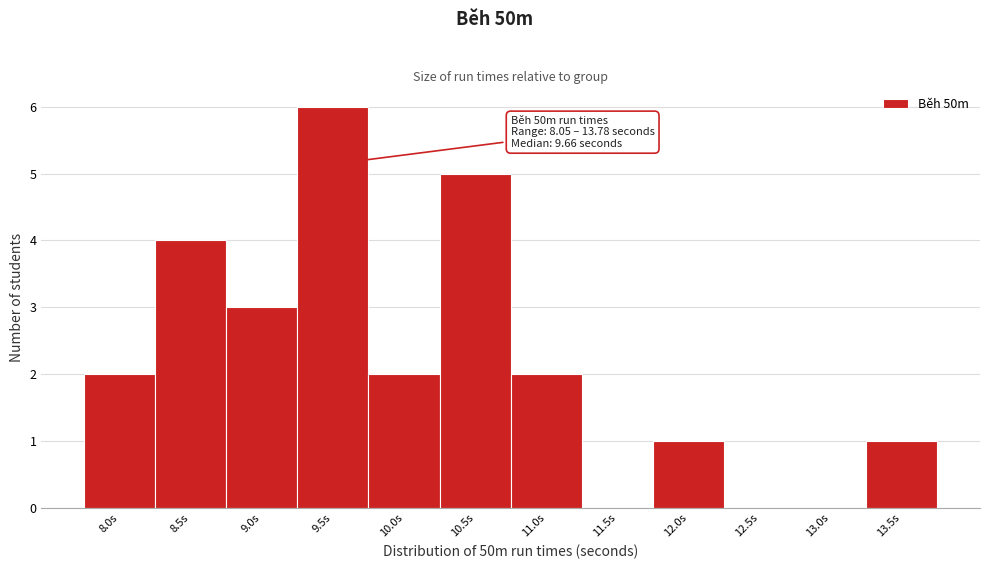

Reading left to right, list all the values displayed in this chart.

8.0s=2	8.5s=4	9.0s=3	9.5s=6	10.0s=2	10.5s=5	11.0s=2	11.5s=0	12.0s=1	12.5s=0	13.0s=0	13.5s=1